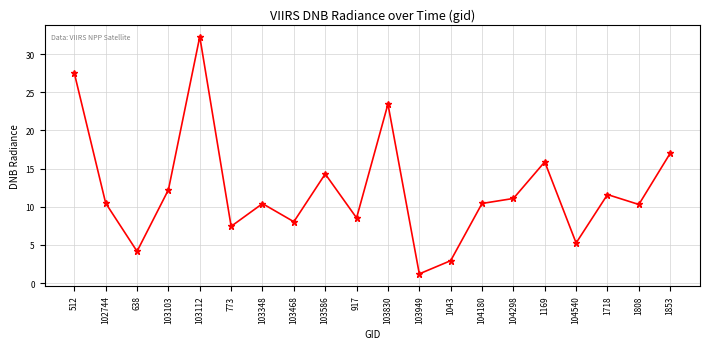

What is the value of the 7th point from the left?

10.4